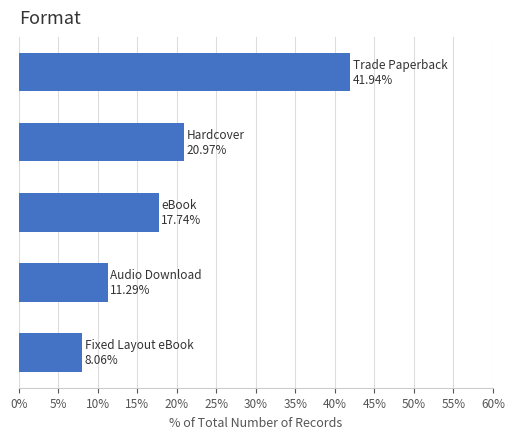

Reading top to bottom, what are all the values shown in this chart?

41.9	21.0	17.7	11.3	8.1